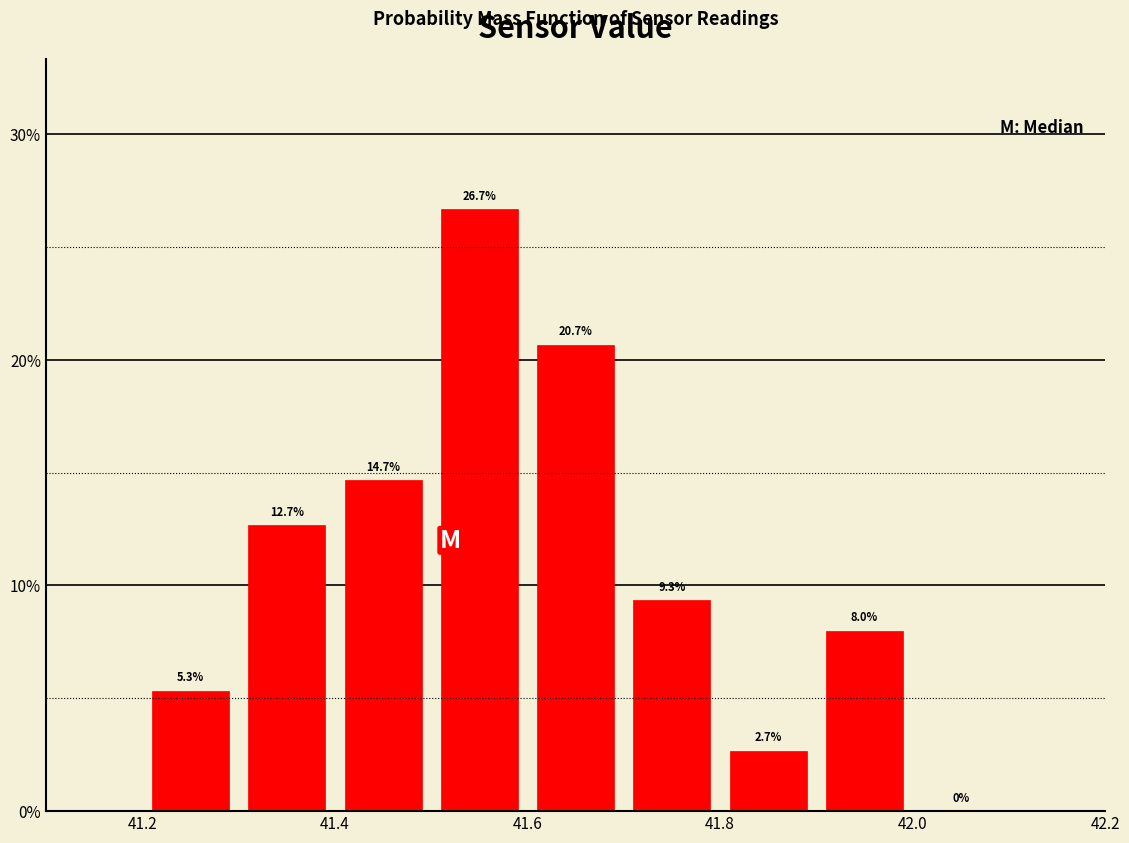

Reading left to right, list every bar in this chart as the range it spans on the x-axis followed by its height.

41.2 to 41.3: 5.3
41.3 to 41.4: 12.7
41.4 to 41.5: 14.7
41.5 to 41.6: 26.7
41.6 to 41.7: 20.7
41.7 to 41.8: 9.3
41.8 to 41.9: 2.7
41.9 to 42.0: 8.0
42.0 to 42.1: 0.0